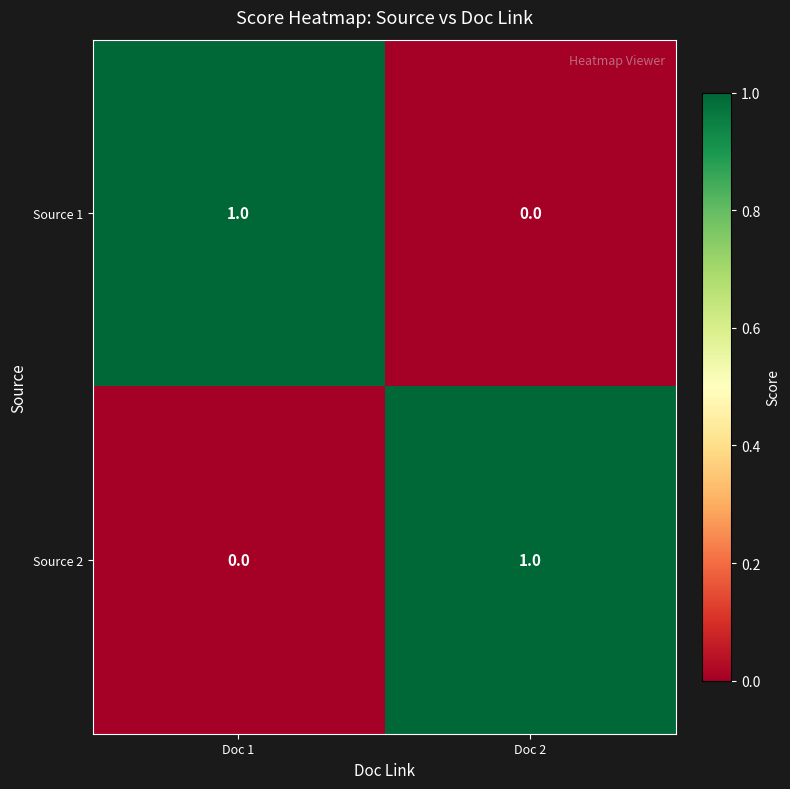

Where is Source 2 nearest to the value 0?

Doc 1